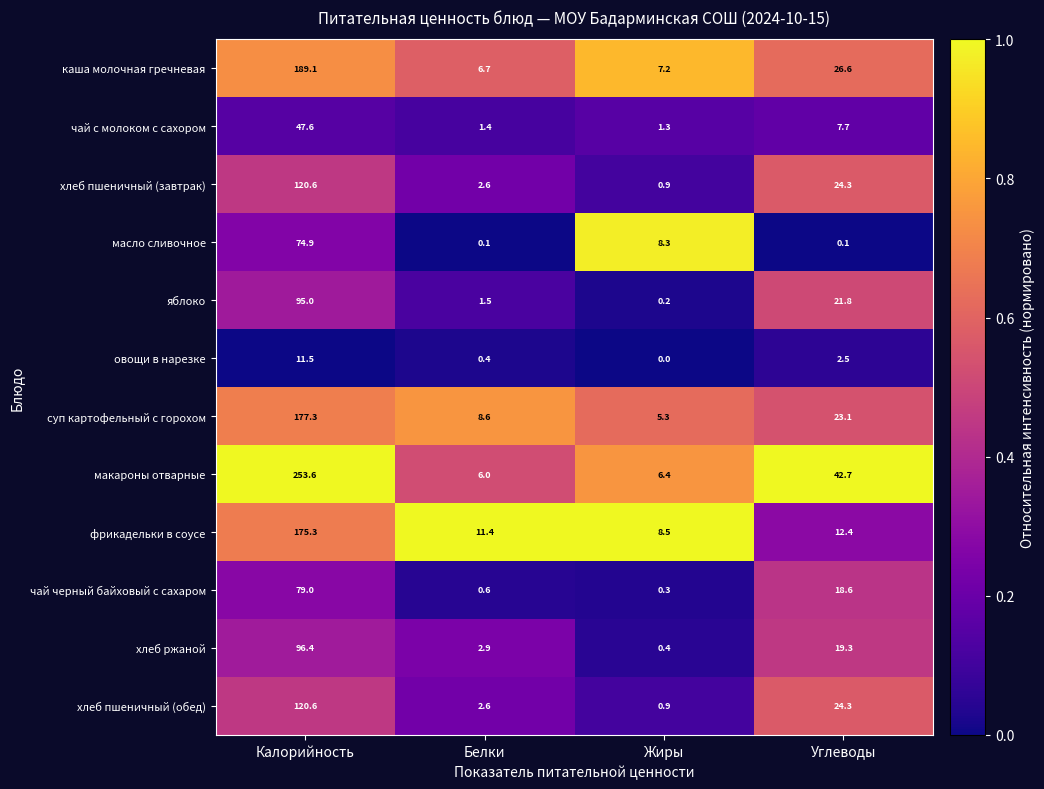

At which category is the sum across all series the highest?

Калорийность